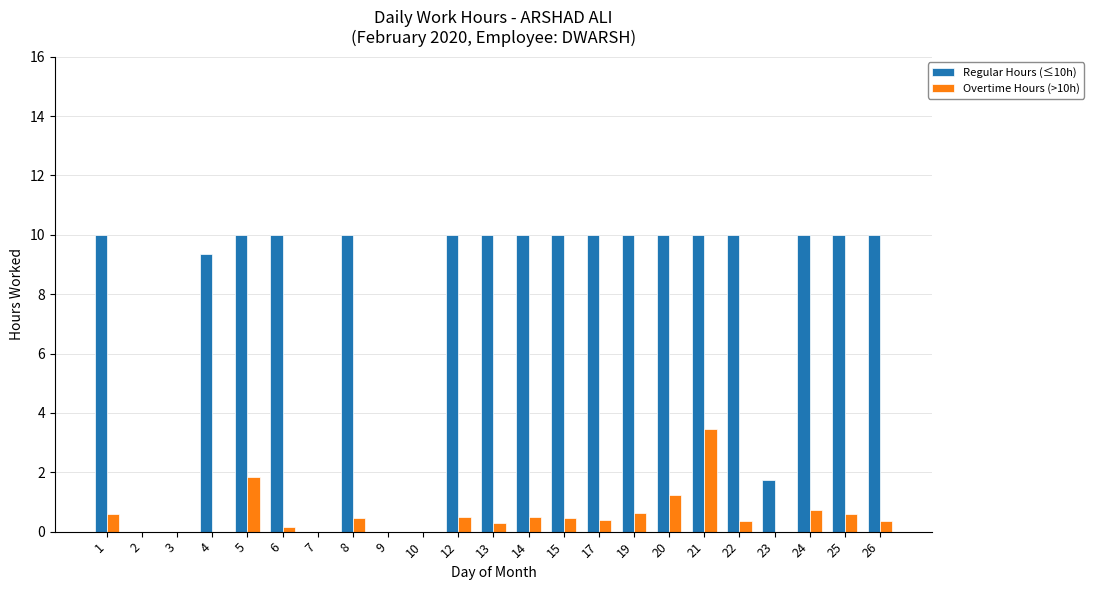

At which category is the sum across all series the highest?

21